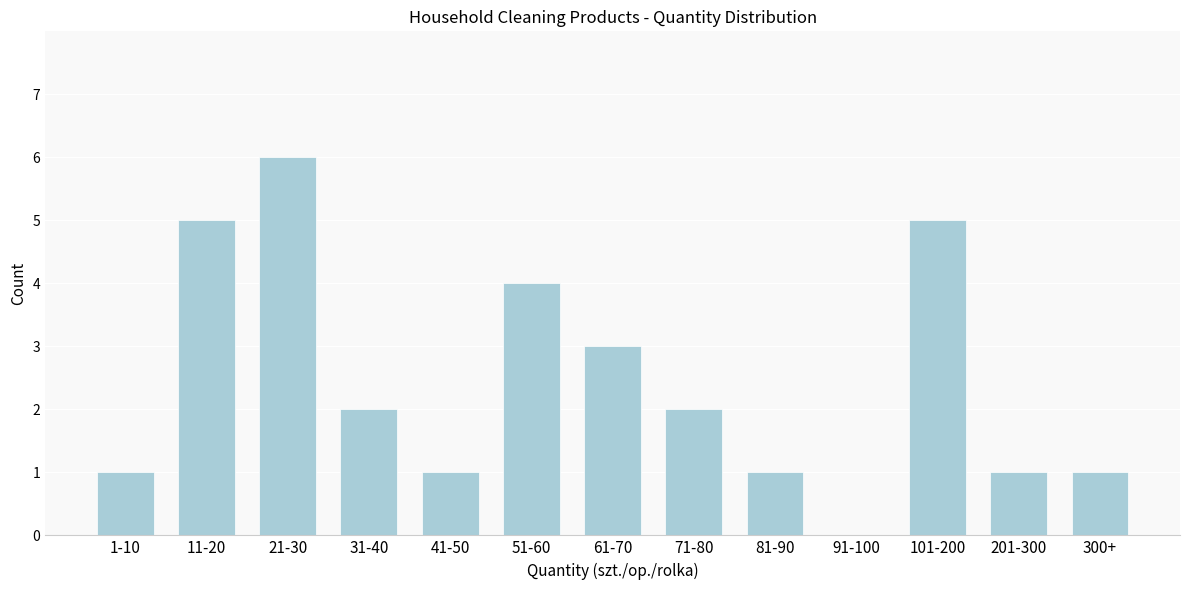

Reading right to left, what are all the values shown in this chart?

300+=1	201-300=1	101-200=5	91-100=0	81-90=1	71-80=2	61-70=3	51-60=4	41-50=1	31-40=2	21-30=6	11-20=5	1-10=1